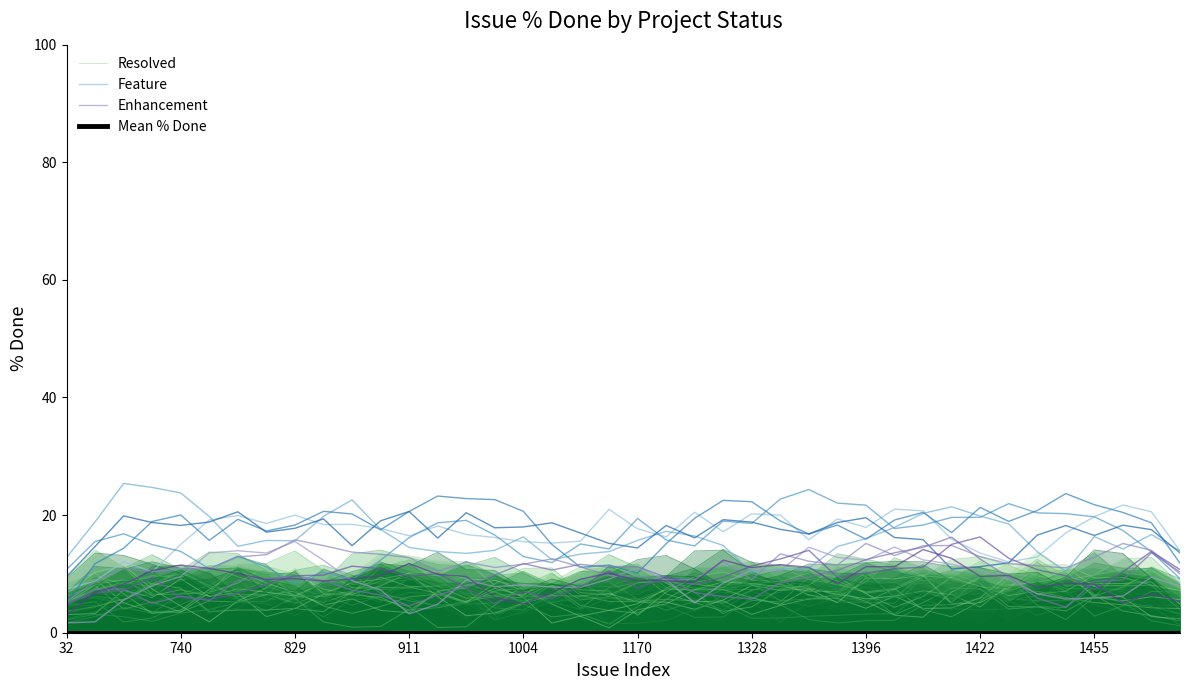

What is the lowest value of the Feature series?

7.4